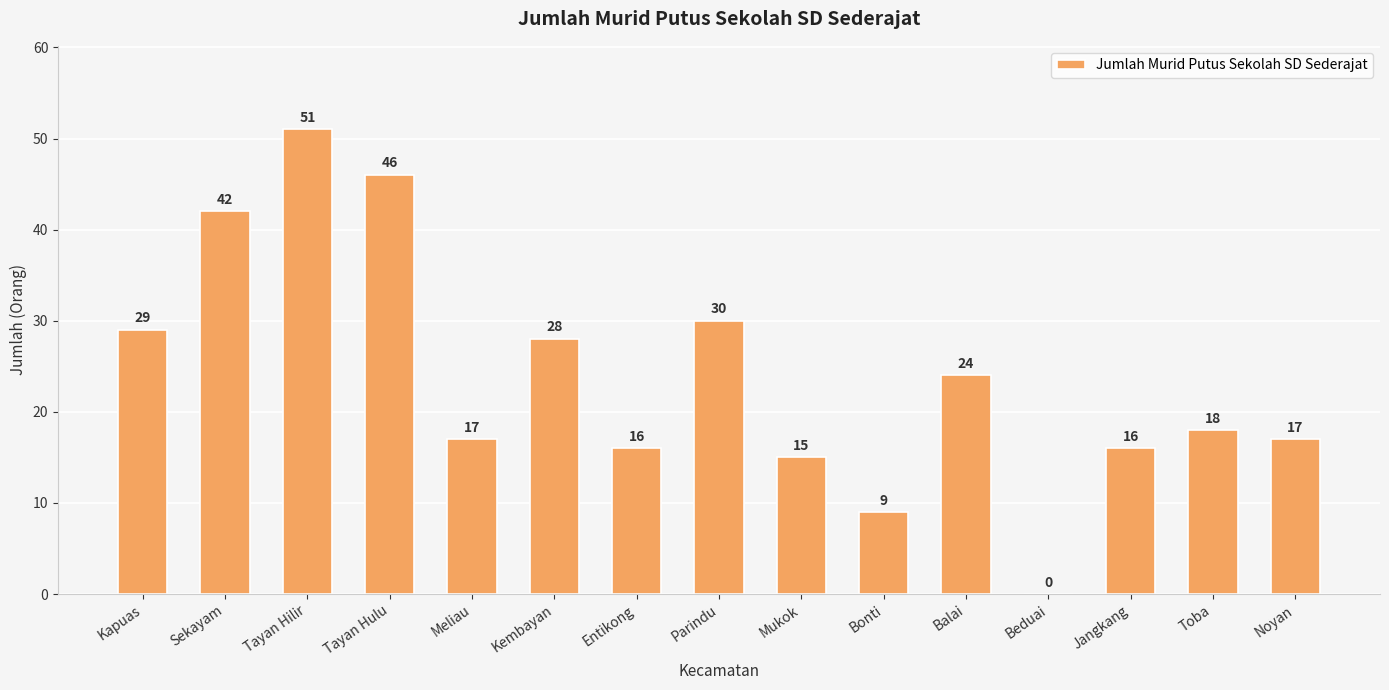

Is it true that the value at Entikong is 8?

False